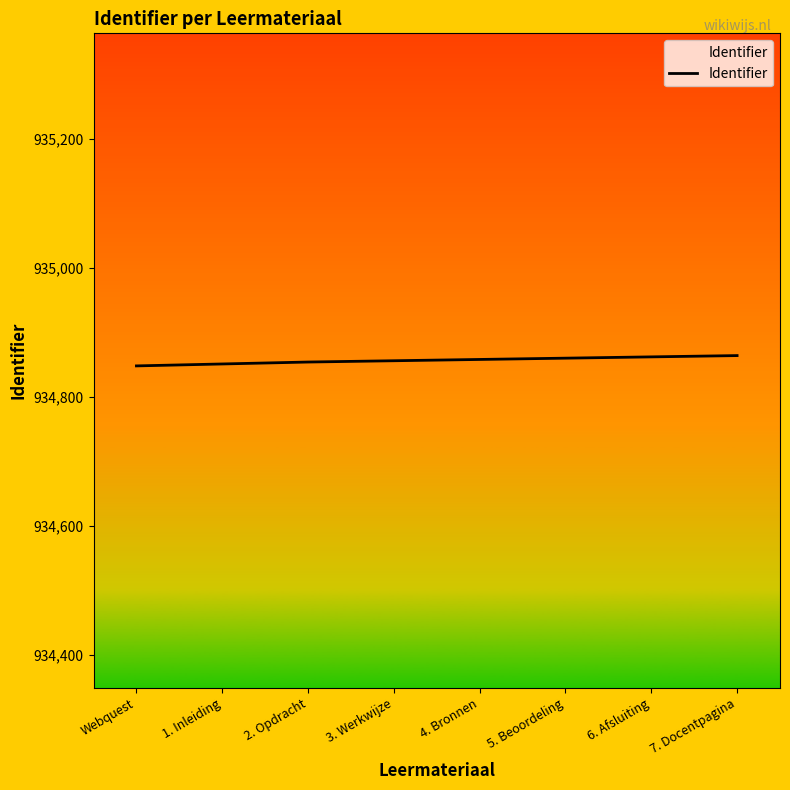

What is the difference between the maximum and minimum values?

16